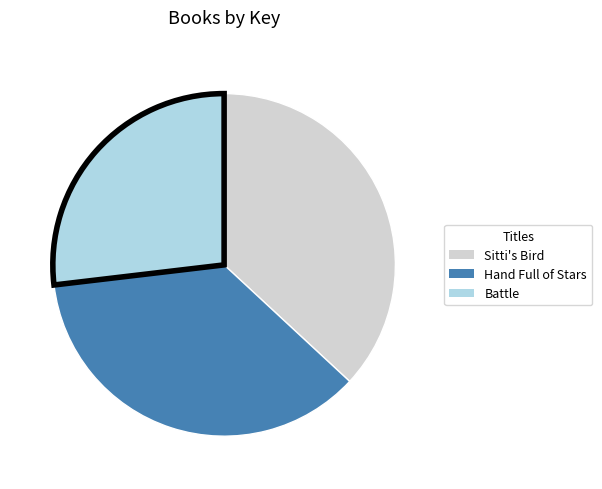

Which slice is the largest?

Sitti's Bird